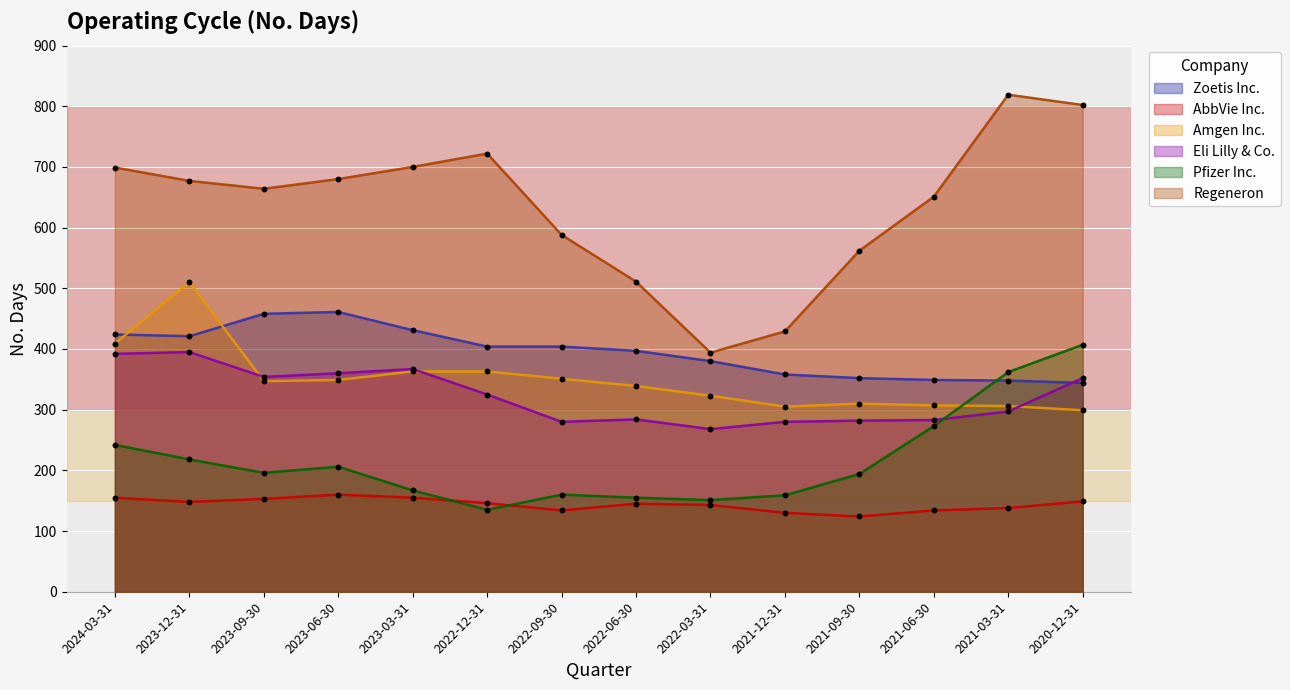

Which series reaches the minimum Y coordinate?

AbbVie Inc.